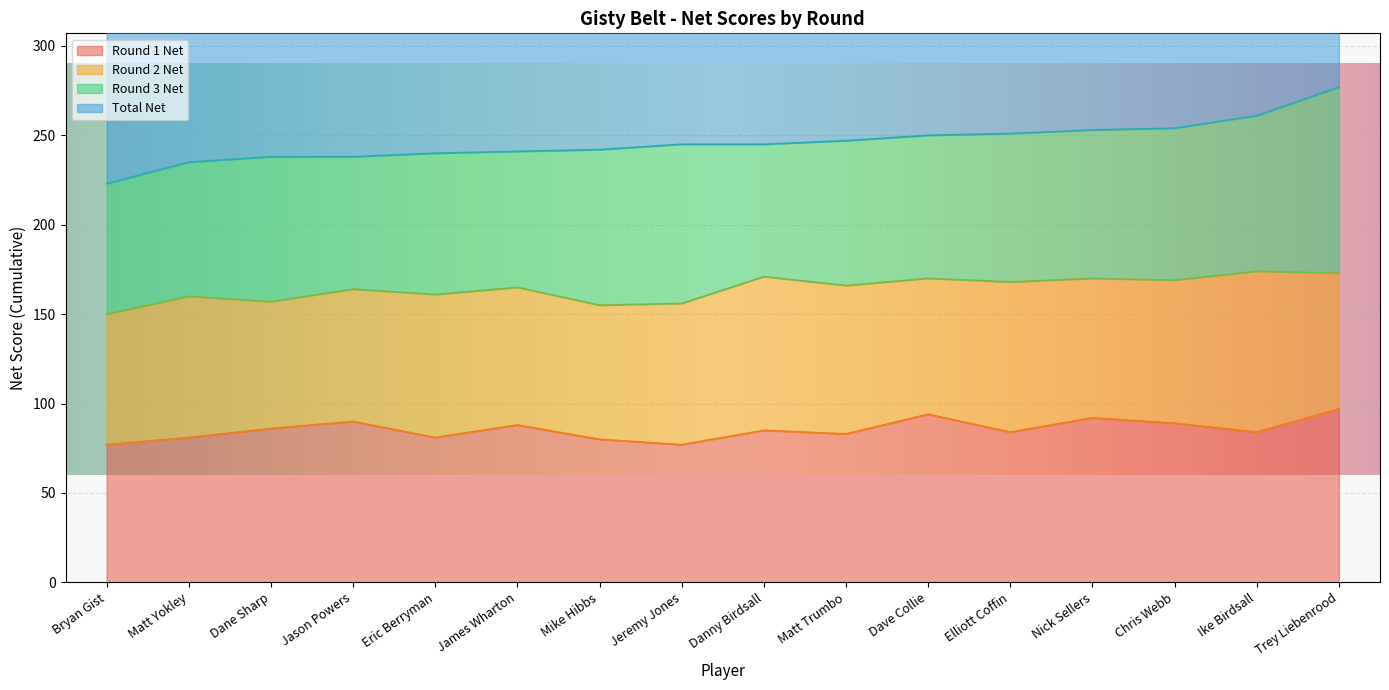

True or false: Total Net has more than 2 interior local peaks.

False